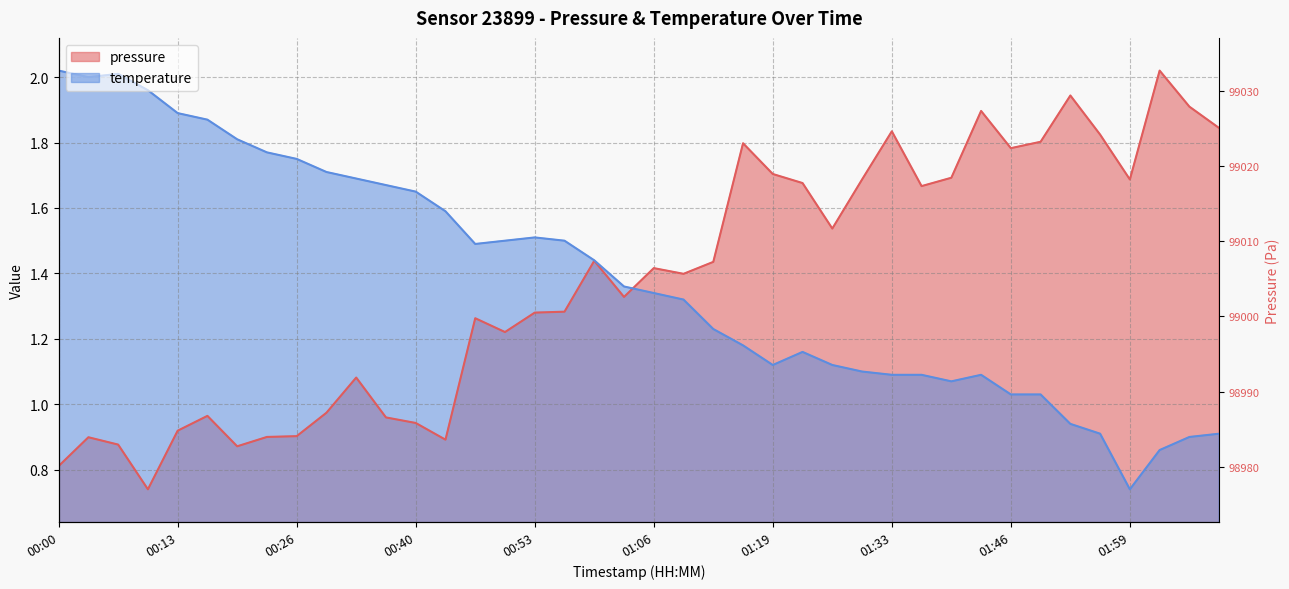

Between 00:36 and 01:53, which is larger?

01:53